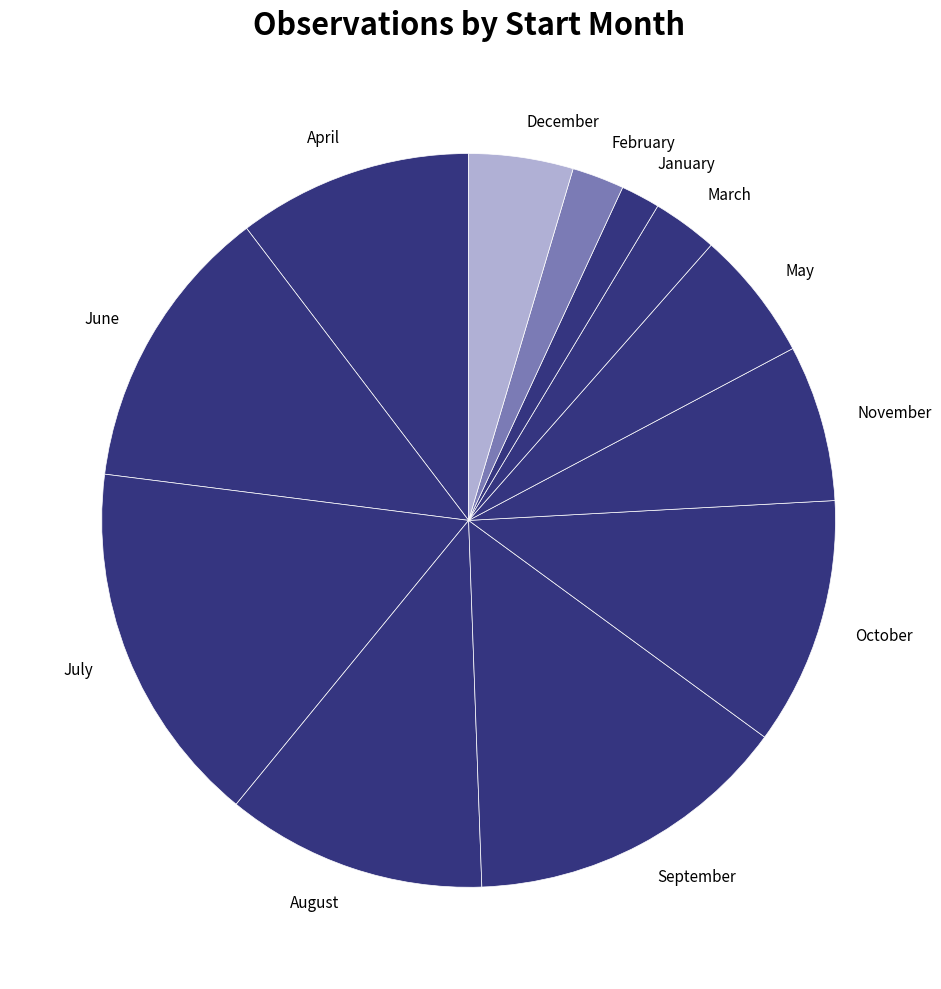

What is the ratio of the value at February to the value at November?

0.3